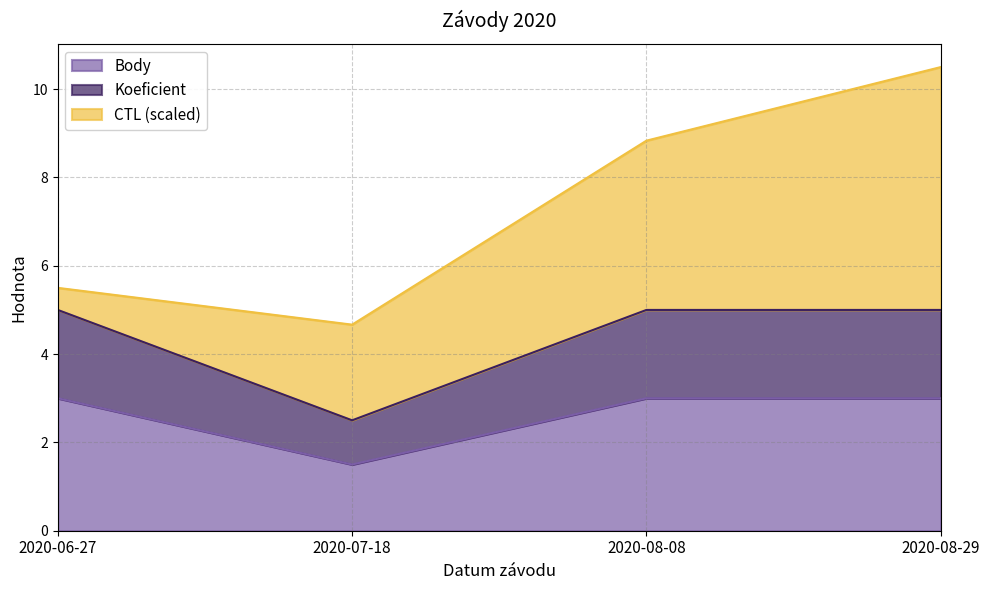

What are all the series names shown in the legend?

Body, Koeficient, CTL (scaled)